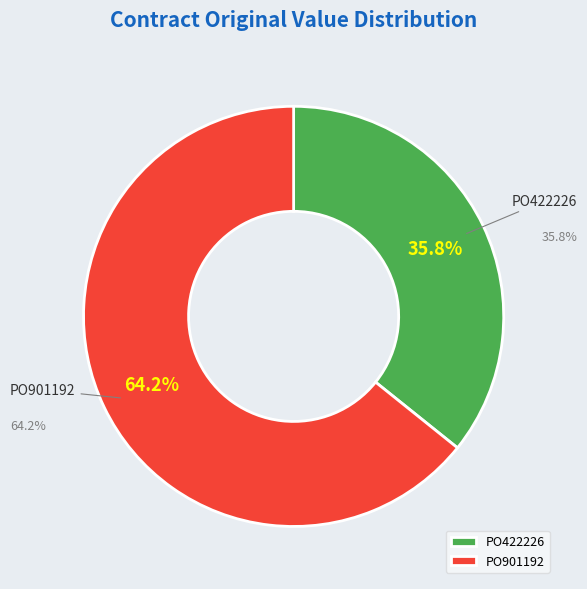

To the nearest percent, what percentage of the pie is PO901192?

64%